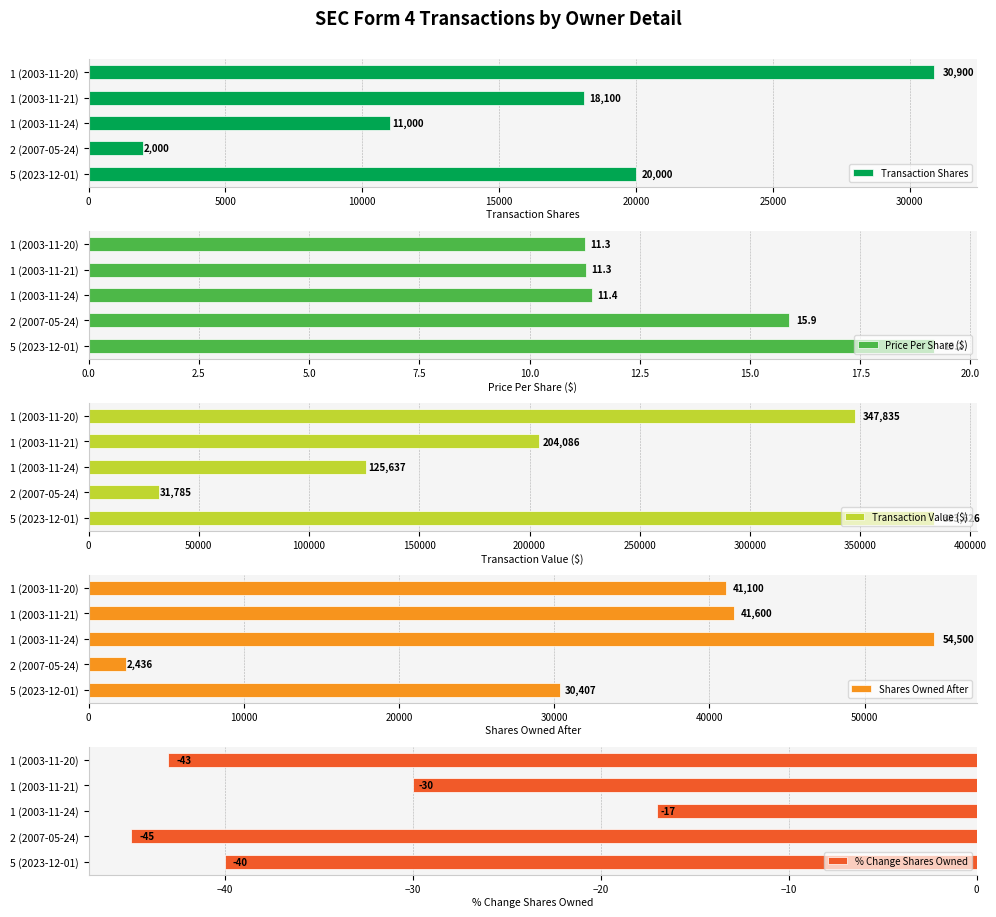

How many bars are there in total?

25